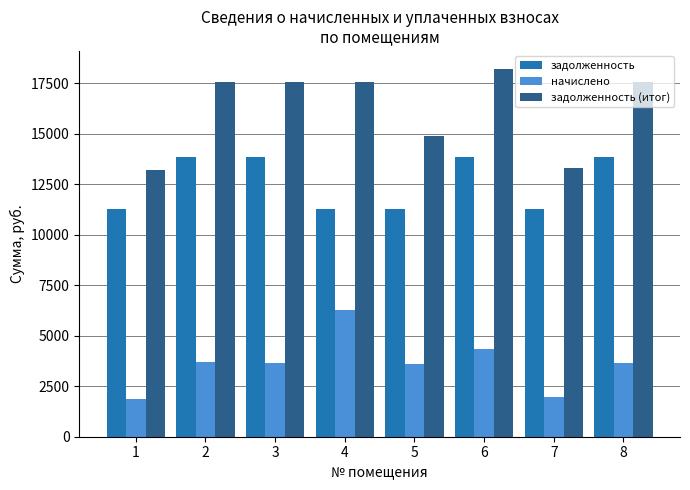

At which label is задолженность (итог) closest to 15689?

5